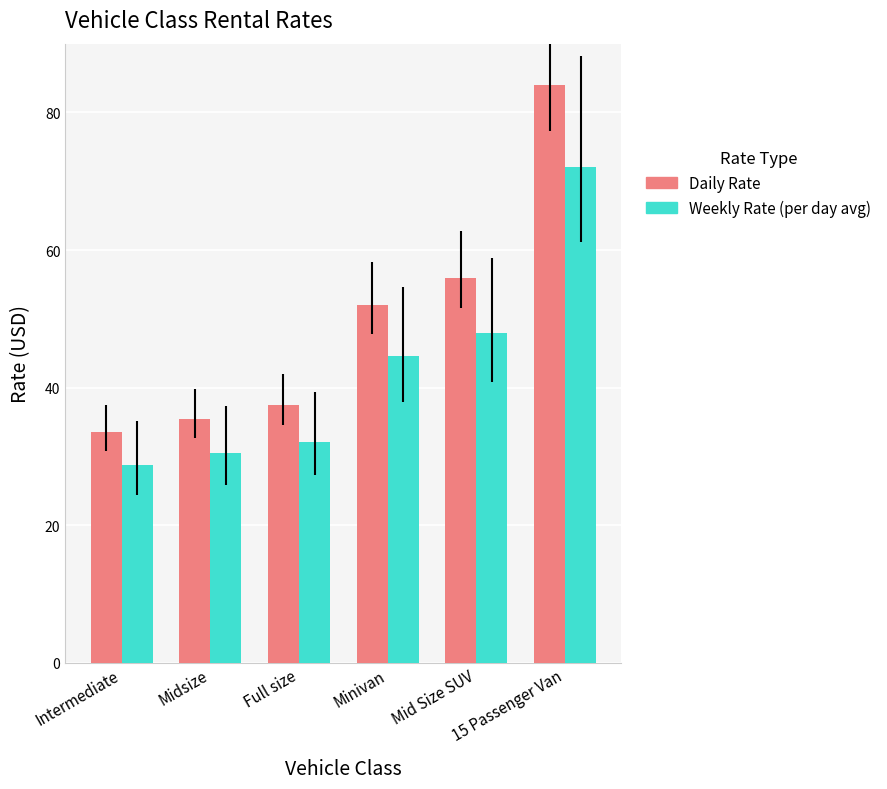

Between Intermediate and 15 Passenger Van, which series saw the biggest shift?

Daily Rate